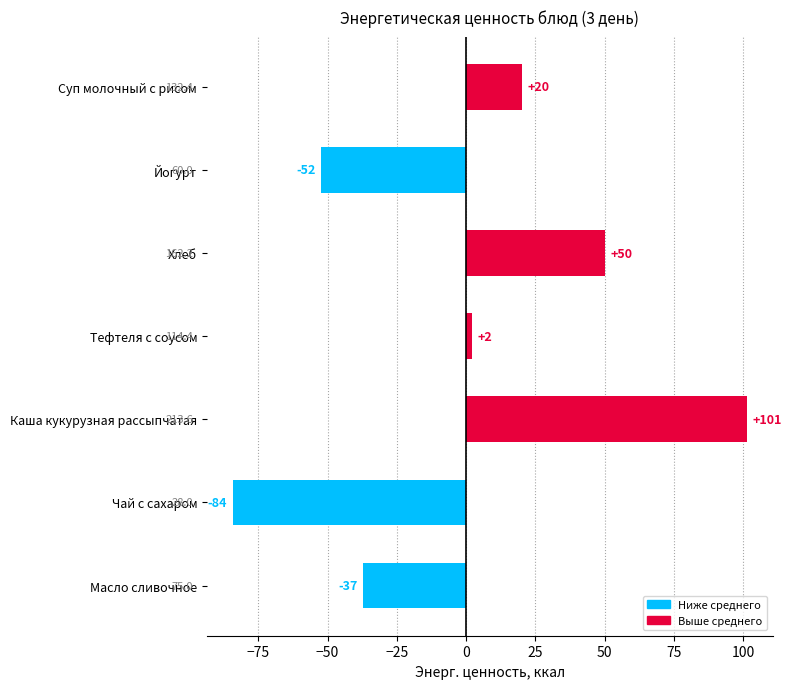

Does the chart contain any negative values?

Yes